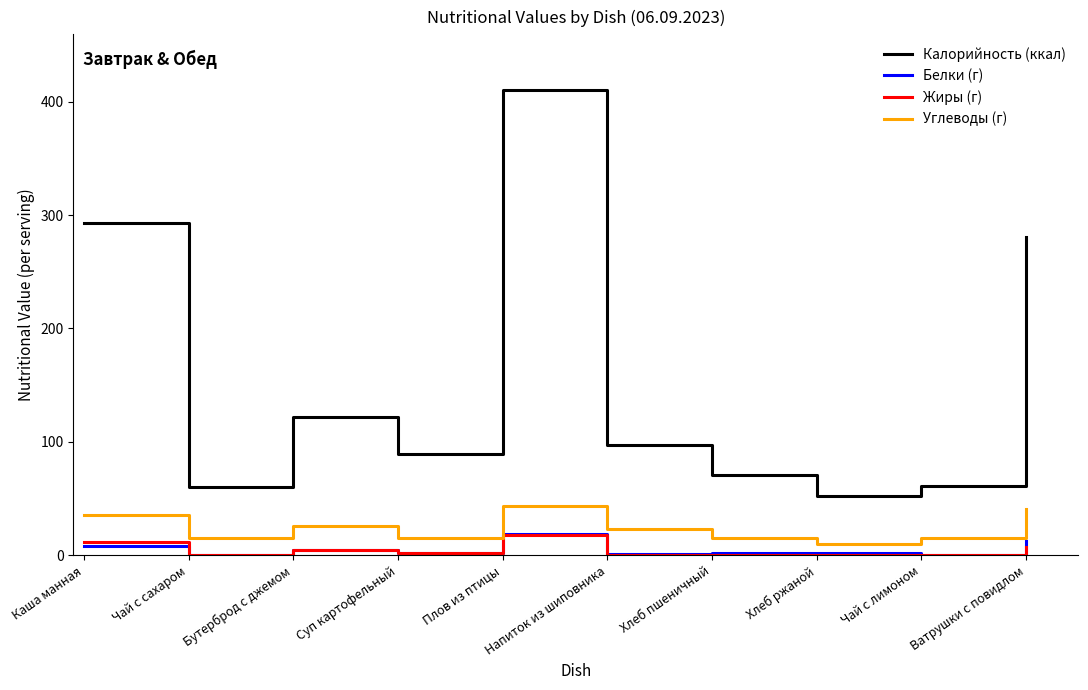

Which category has the highest value across all series?

Плов из птицы